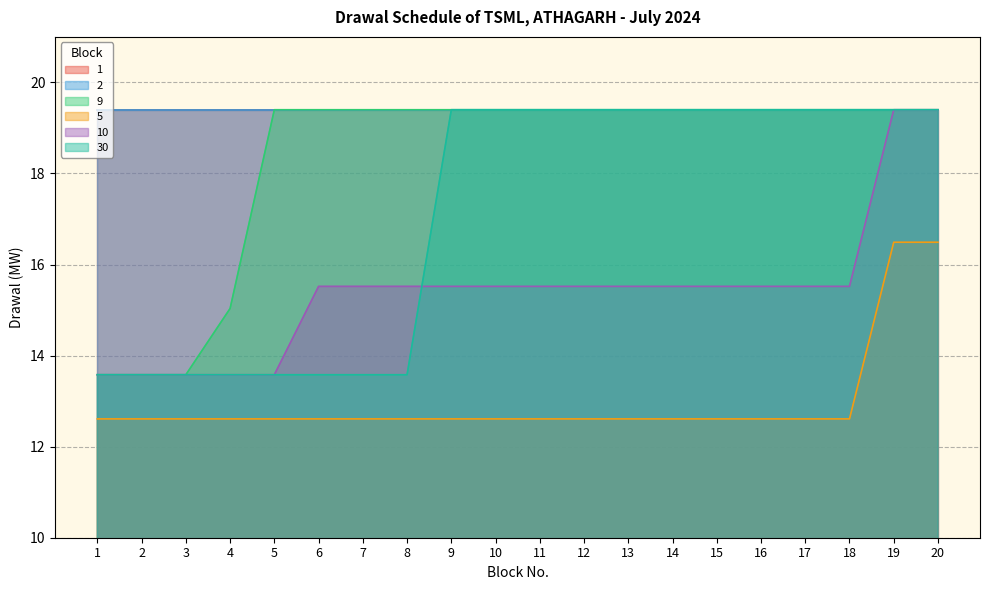

What is the value of the 30 point at the 6th from the left?

13.6